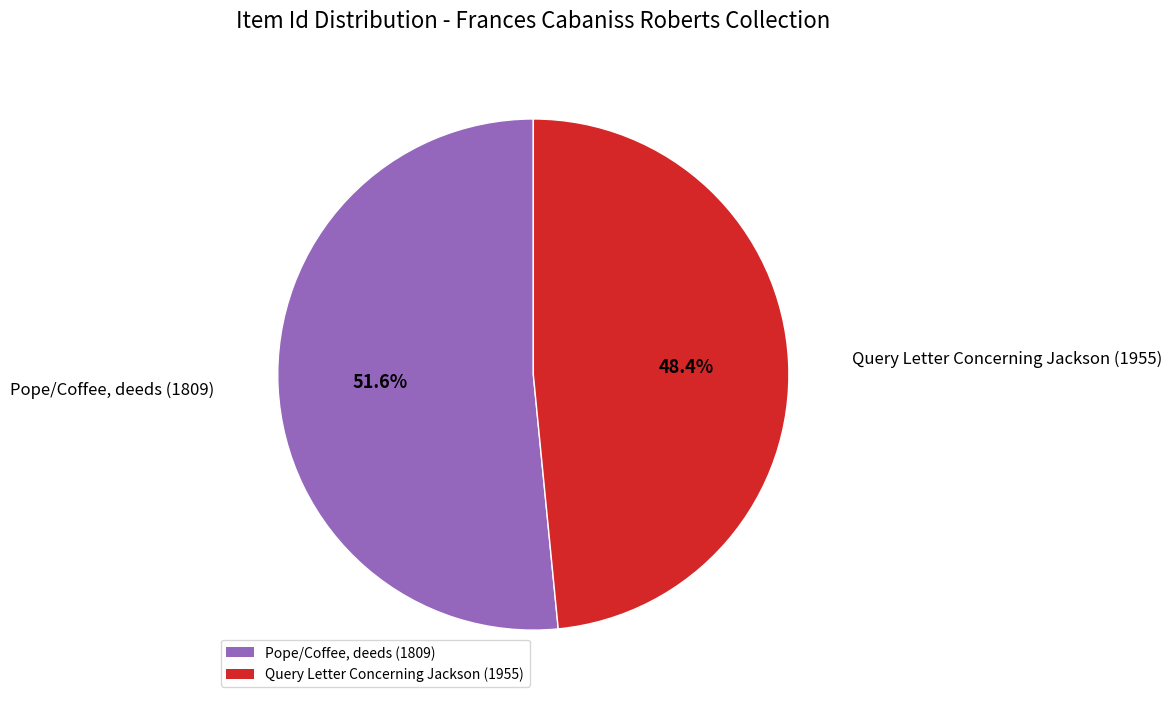

Is Query Letter Concerning Jackson (1955) the majority of the pie?

No